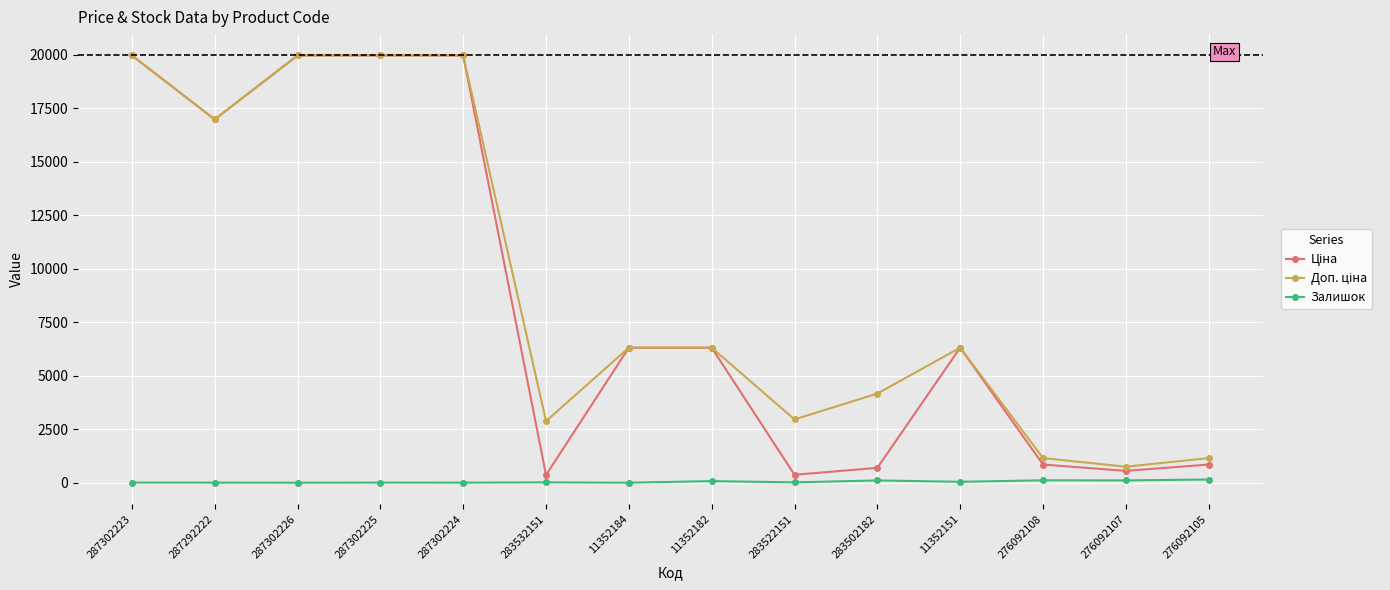

True or false: Залишок has more than 0 interior local peaks.

True